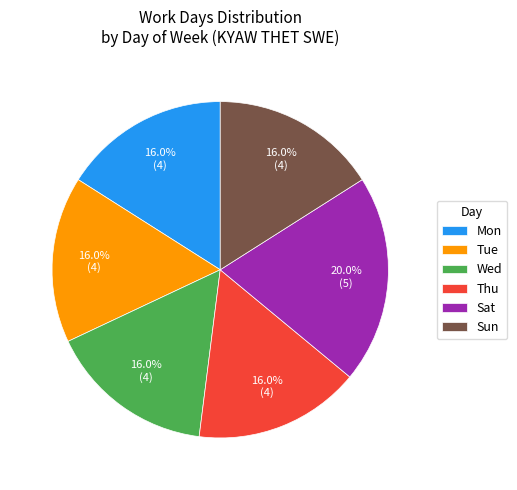

How many segments does this pie chart have?

6